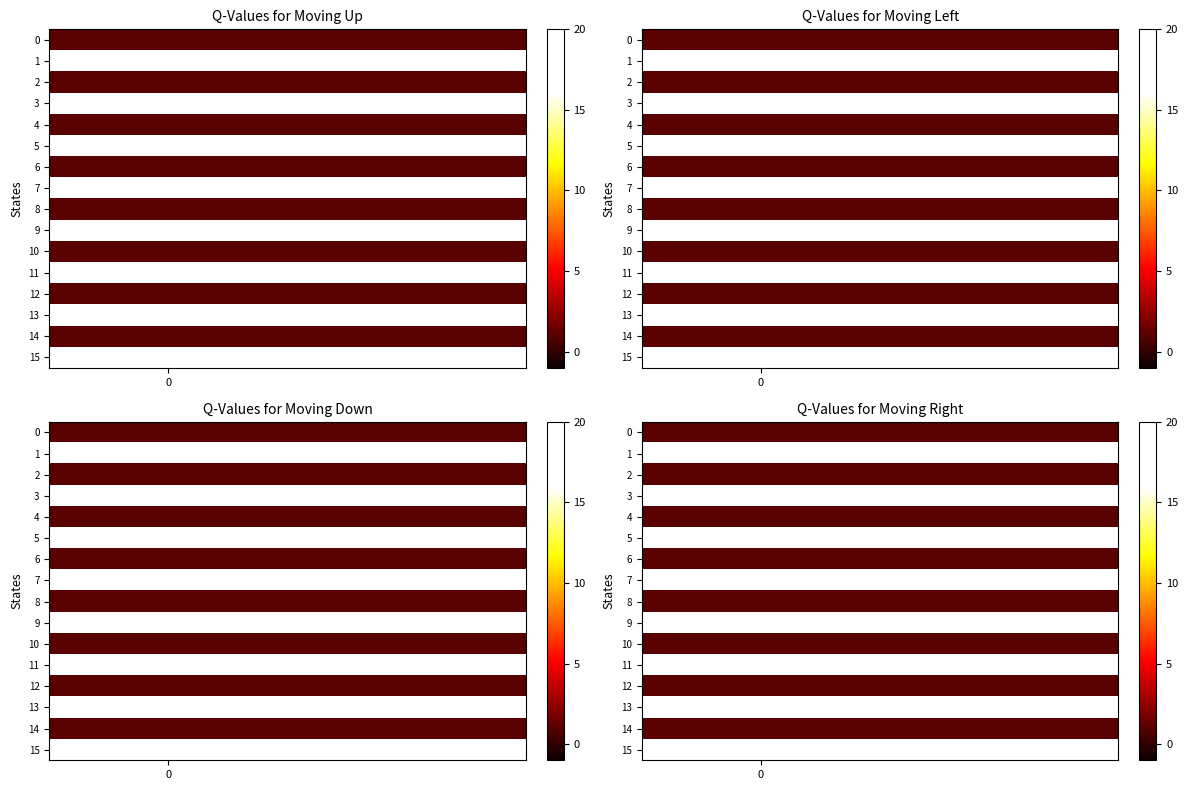

What is the spread (max minus min) of values at 0?

15